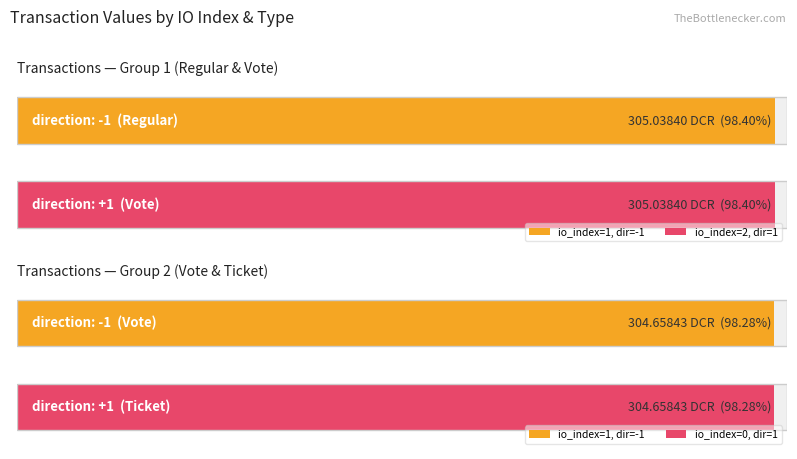

At which label does the data first exceed 305?

io_index=1 (Regular,-1)